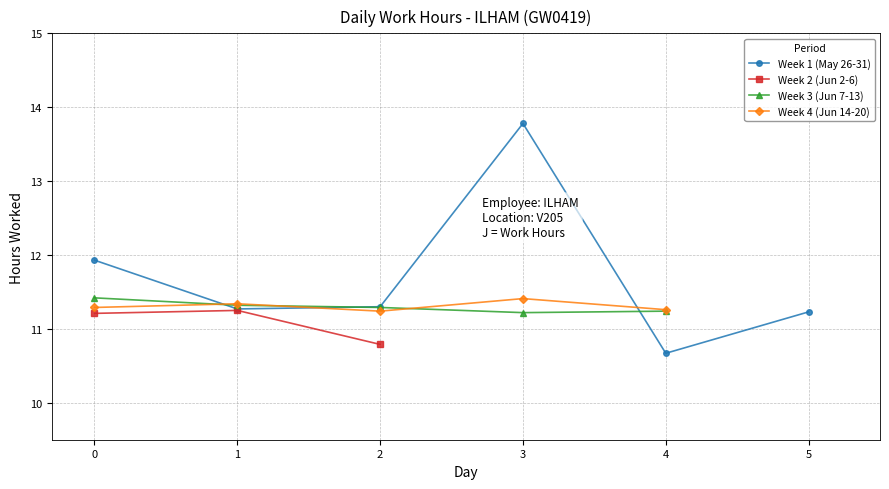

True or false: Week 3 (Jun 7-13) has a value of 2.3 at 1.

False